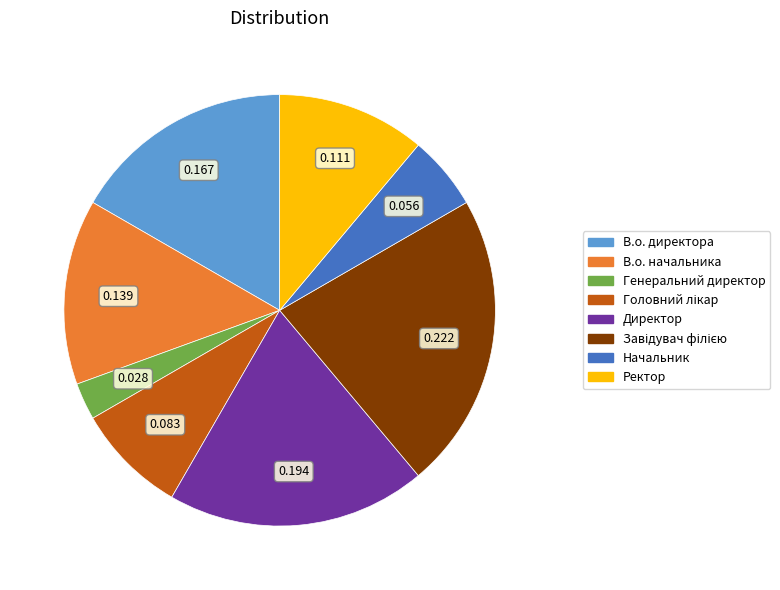

Which has a higher value, Начальник or Директор?

Директор